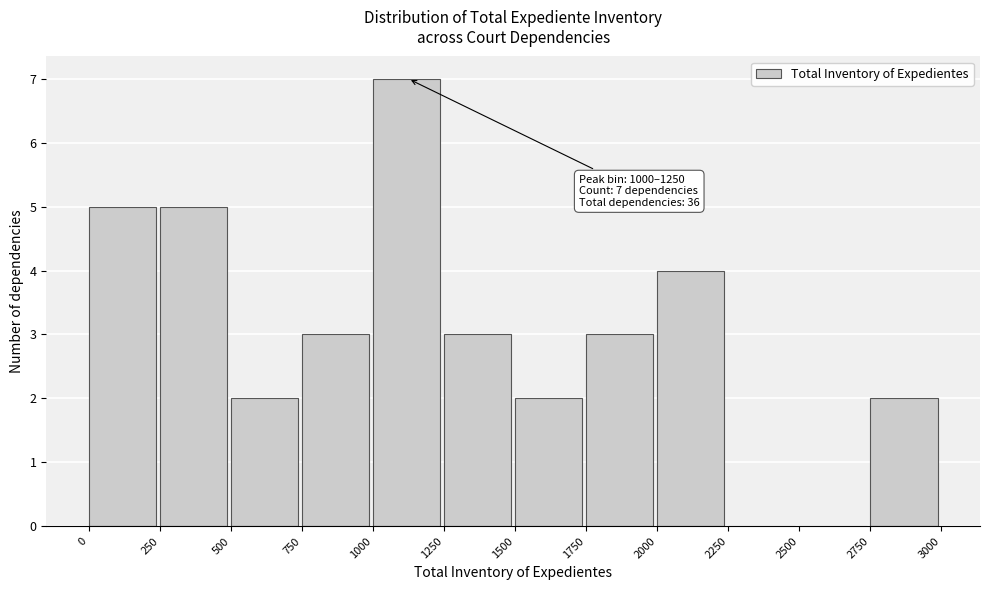

Over which range of the x-axis is the bar tallest?

1000 to 1250